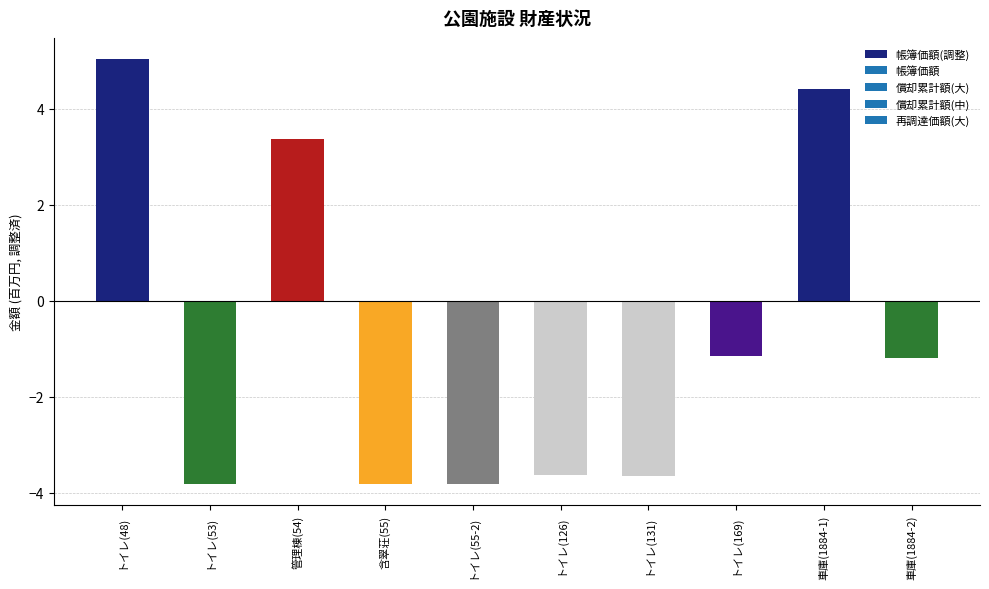

How many values exceed -1?

3